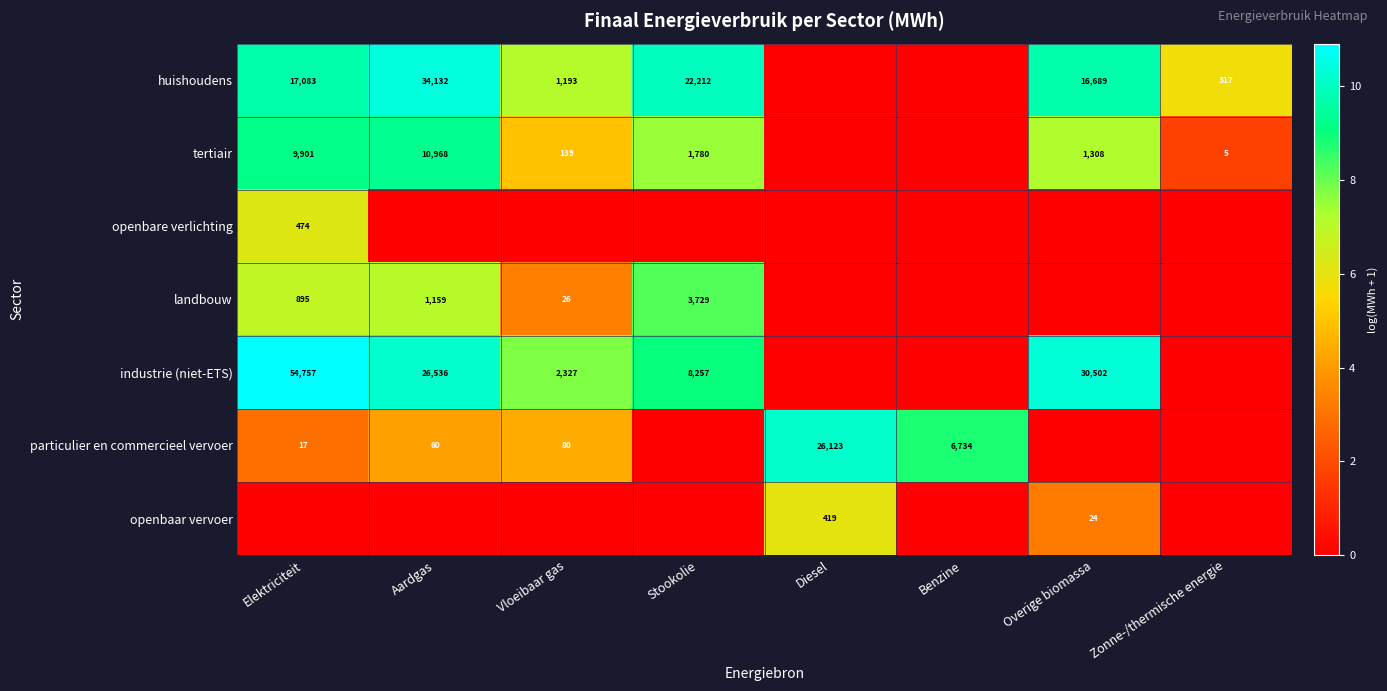

What is the sum of the huishoudens values at Vloeibaar gas and Overige biomassa?

17882